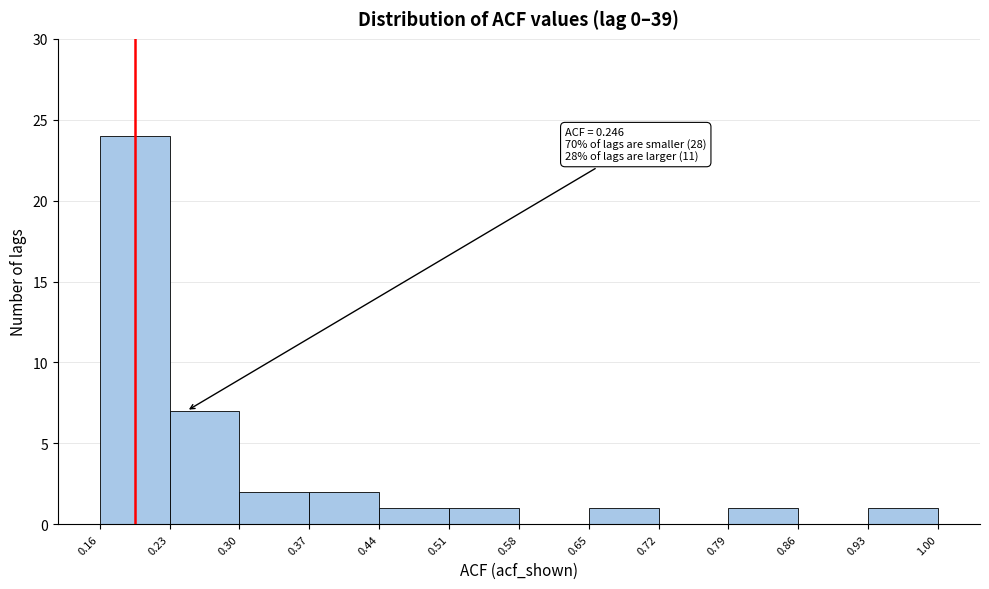

Which range on the x-axis has the tallest bar?

0.16 to 0.23